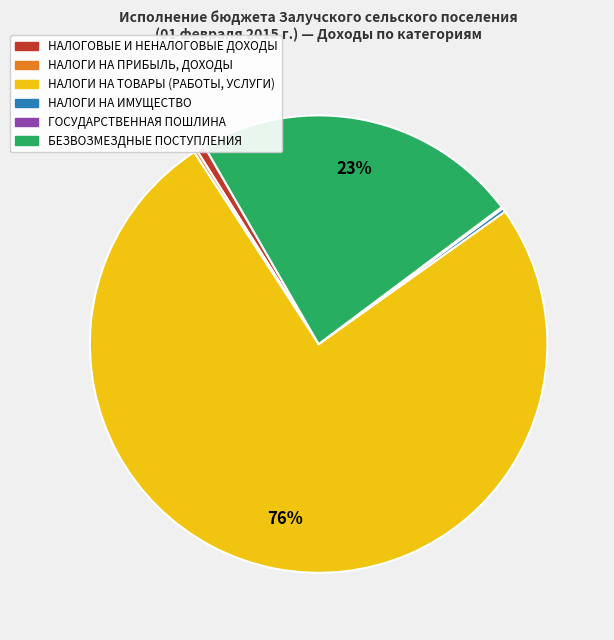

Between БЕЗВОЗМЕЗДНЫЕ ПОСТУПЛЕНИЯ and НАЛОГОВЫЕ И НЕНАЛОГОВЫЕ ДОХОДЫ, which is larger?

БЕЗВОЗМЕЗДНЫЕ ПОСТУПЛЕНИЯ